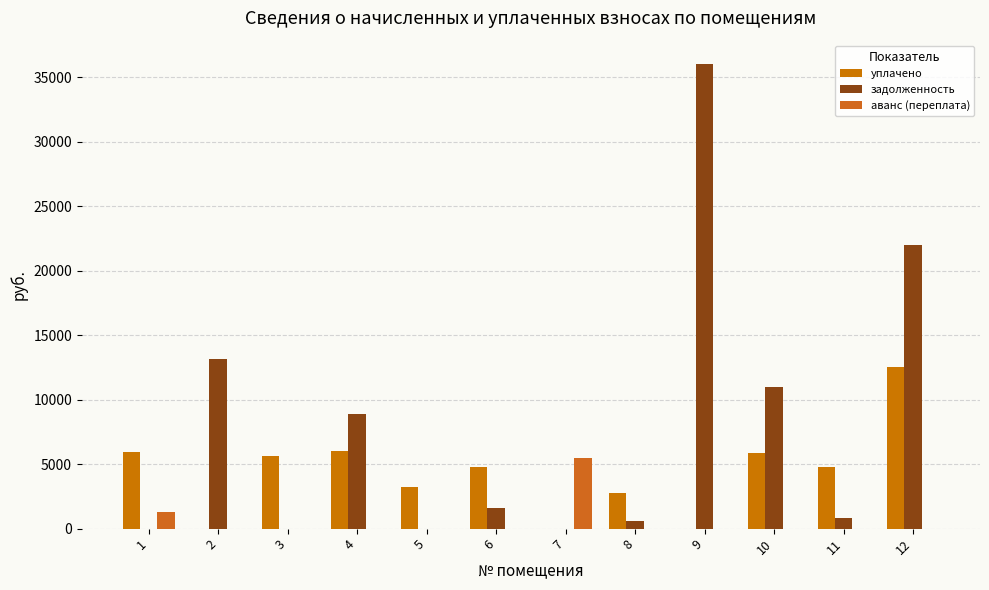

Are the bars horizontal?

No